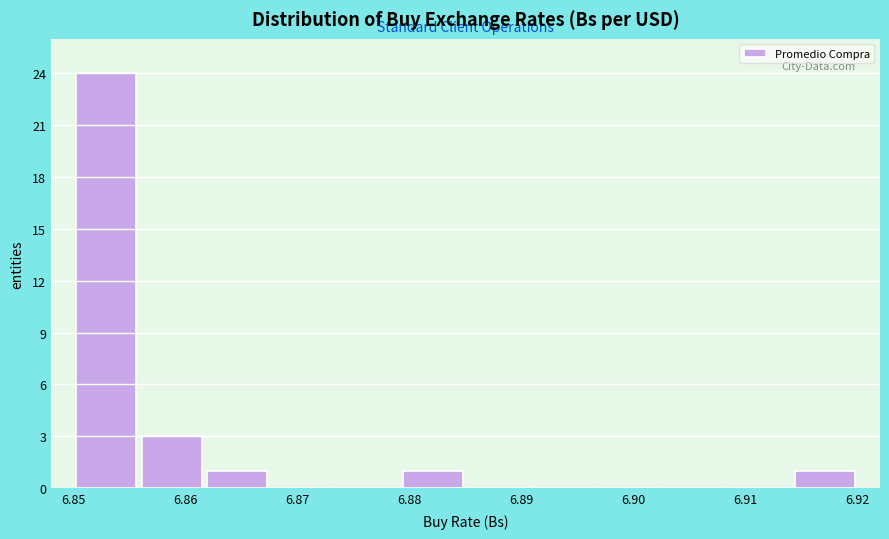

Reading left to right, list every bar in this chart as the range it spans on the x-axis followed by its height. Neither the bar edges nor the heights are printed on the chart, so give them approximately, as read against the axes.

6.850 to 6.856: 24
6.856 to 6.862: 3
6.862 to 6.868: 1
6.868 to 6.873: 0
6.873 to 6.879: 0
6.879 to 6.885: 1
6.885 to 6.891: 0
6.891 to 6.897: 0
6.897 to 6.903: 0
6.903 to 6.908: 0
6.908 to 6.914: 0
6.914 to 6.920: 1